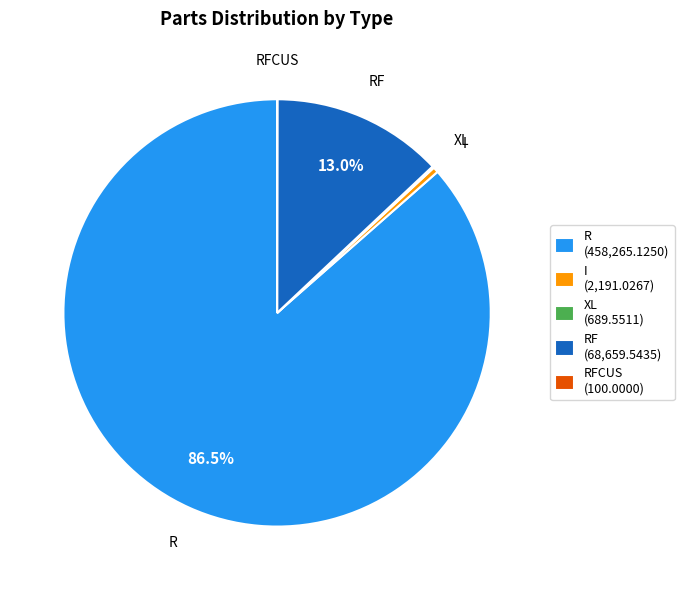

What is the largest slice in the pie chart?

R (458,265.1250)